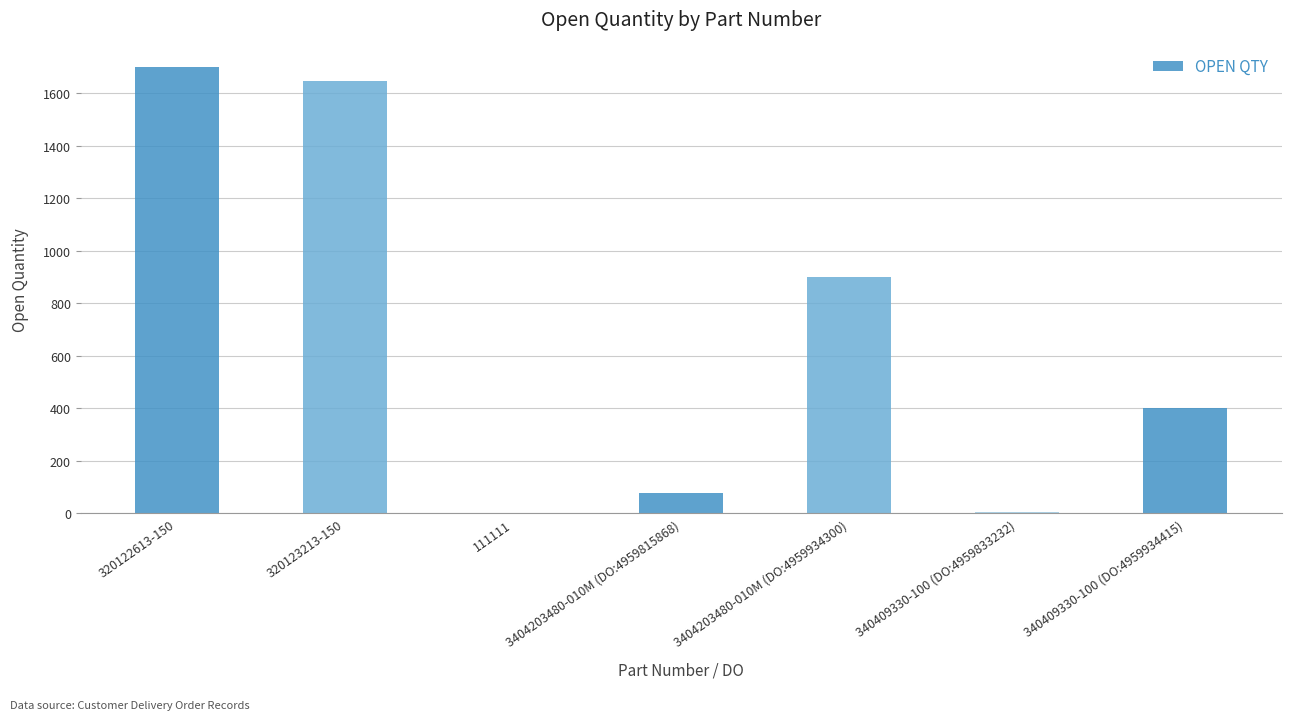

The value at 320123213-150 is 764. True or false?

False